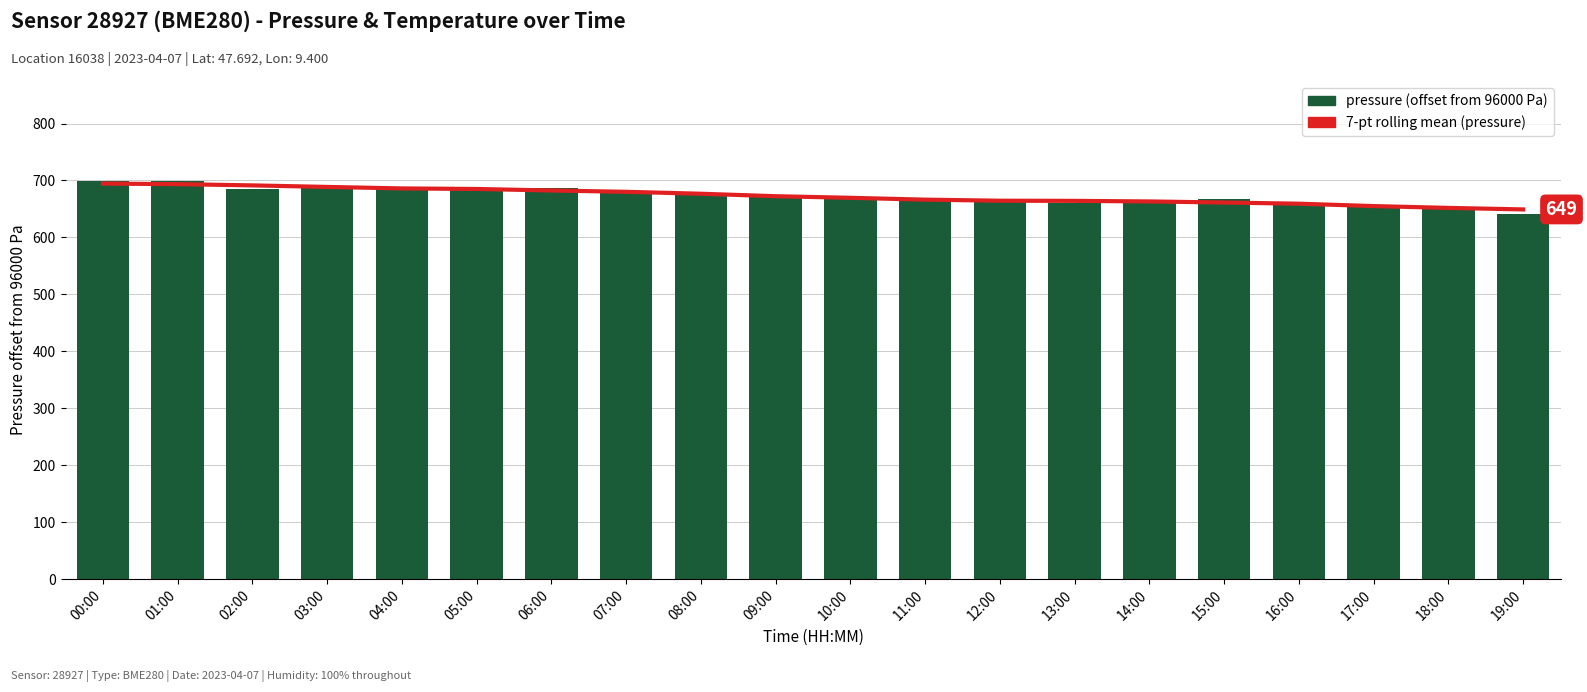

What is the sum of the pressure values at 13:00 and 12:00?

1326.5